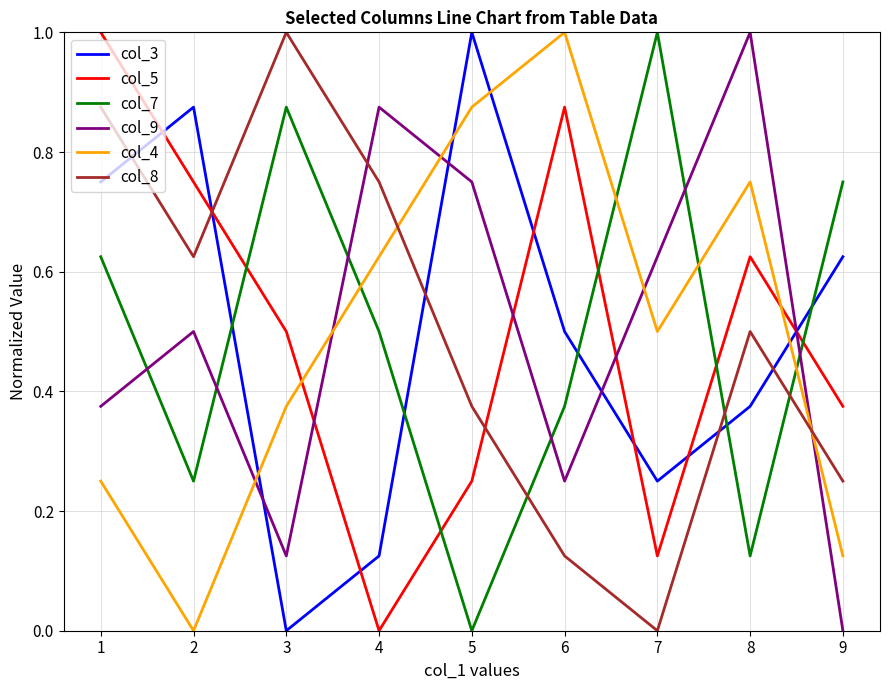

How many intersections are there between col_9 and col_8?

2